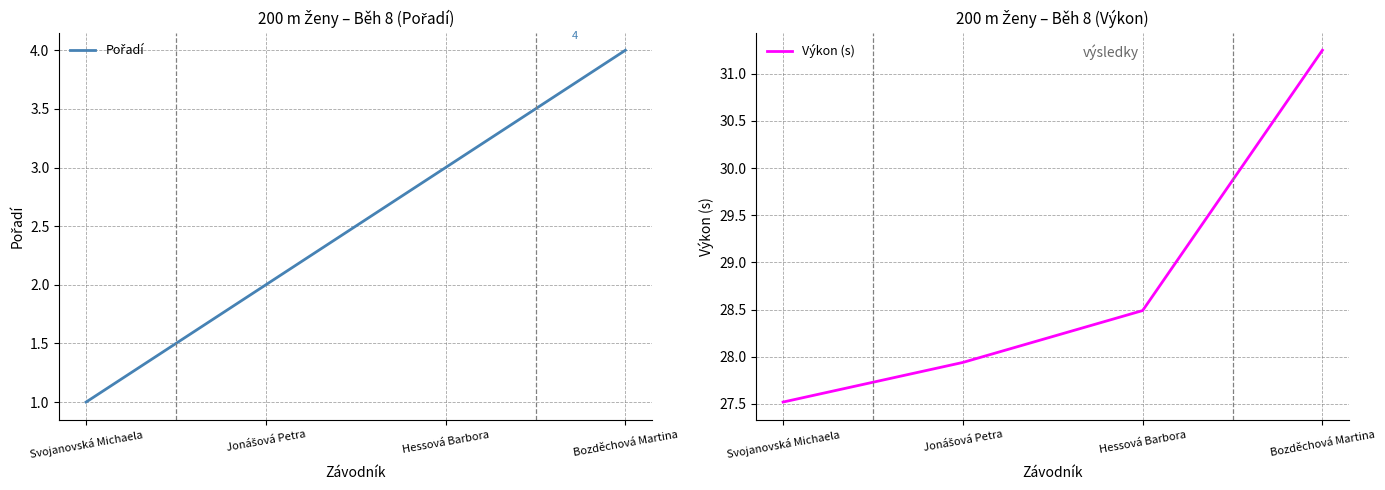

Reading right to left, what are all the values shown in this chart?

Pořadí: Bozděchová Martina=4.0	Hessová Barbora=3.0	Jonášová Petra=2.0	Svojanovská Michaela=1.0
Výkon (s): Bozděchová Martina=31.2	Hessová Barbora=28.5	Jonášová Petra=27.9	Svojanovská Michaela=27.5